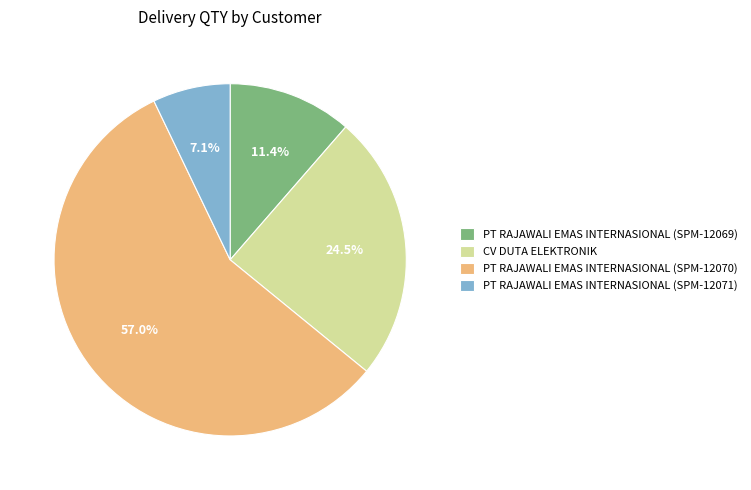

What is the largest slice in the pie chart?

PT RAJAWALI EMAS INTERNASIONAL (SPM-12070)